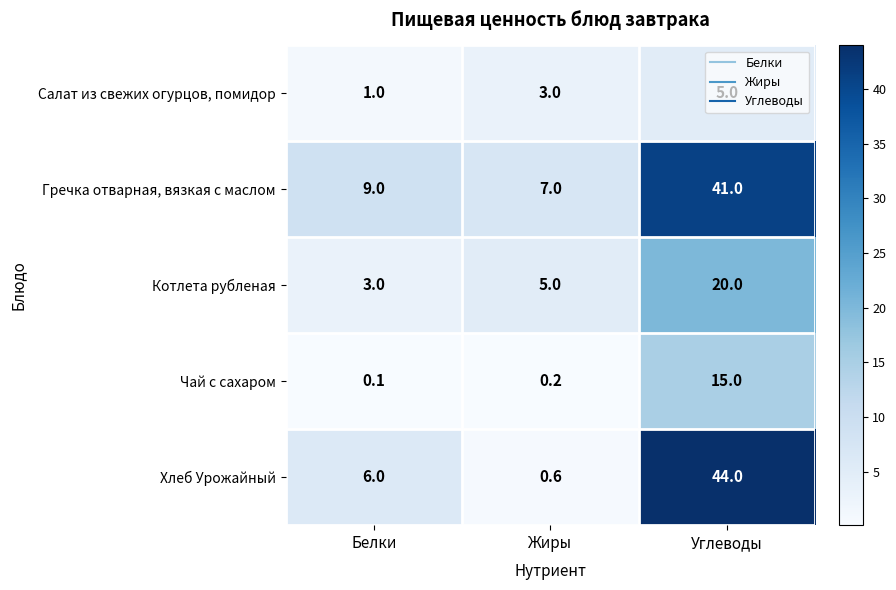

What is the sum of all Хлеб Урожайный values?

50.6